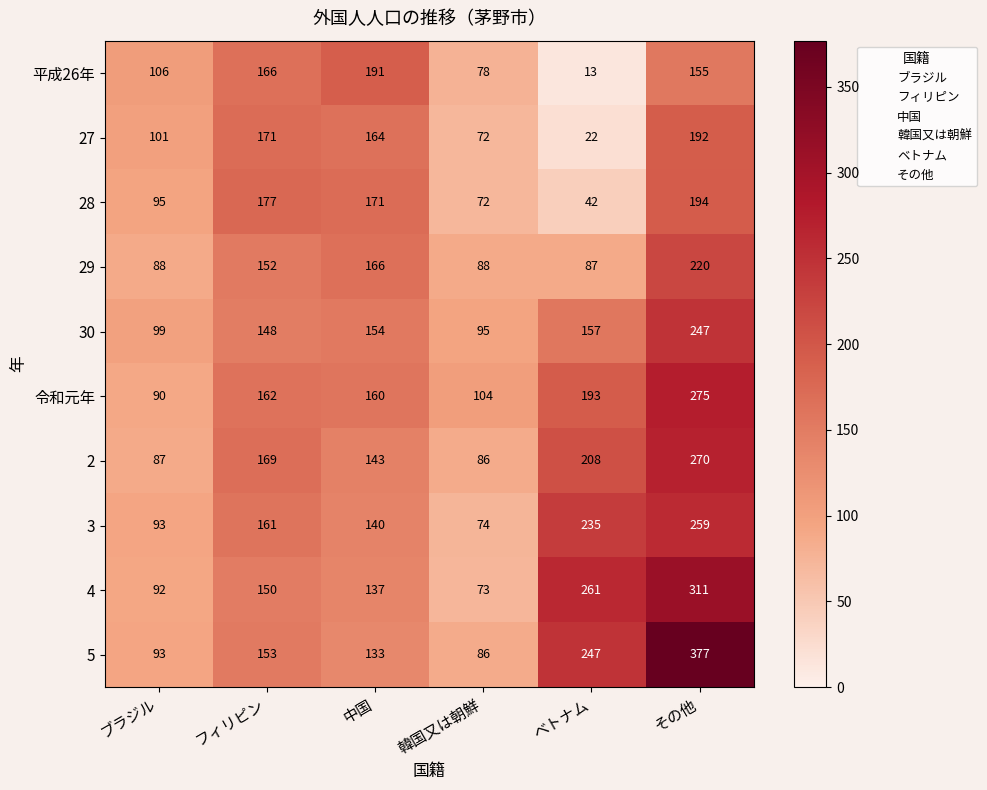

Count the number of categories in the chart.

6